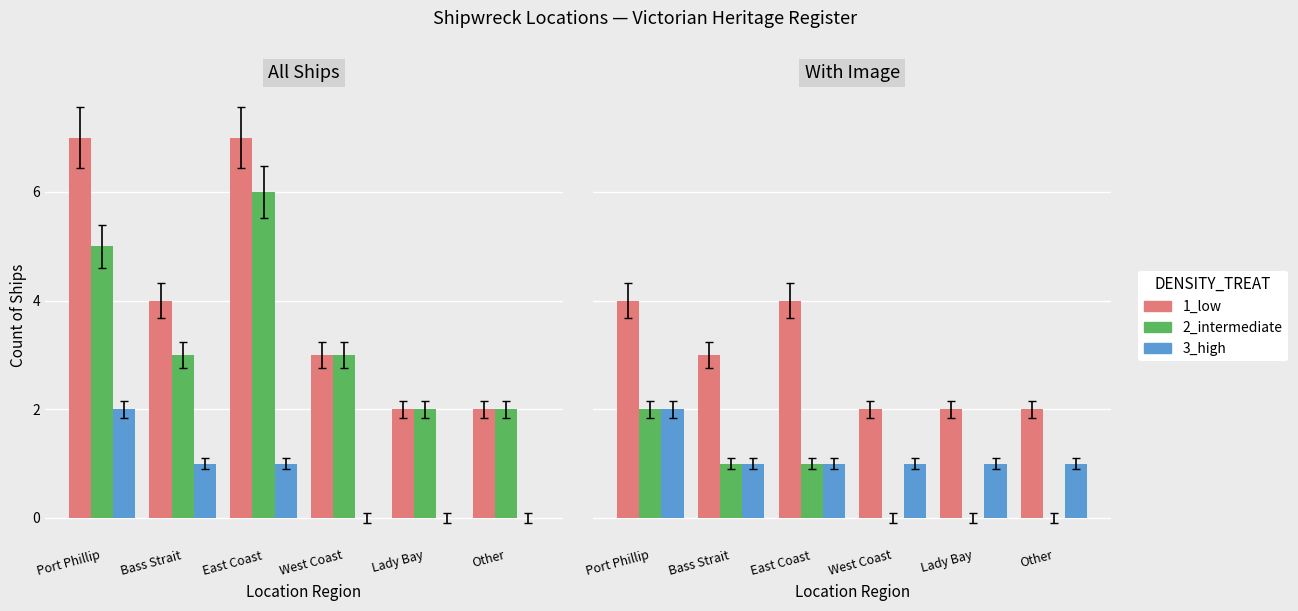

Where is 2_intermediate nearest to the value 1?

Bass Strait